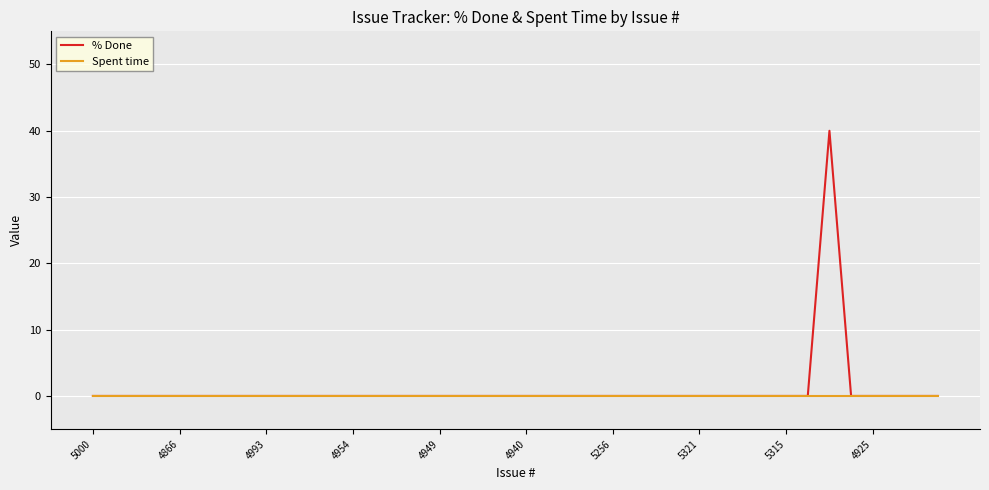

Which series has the largest range (max minus min)?

% Done